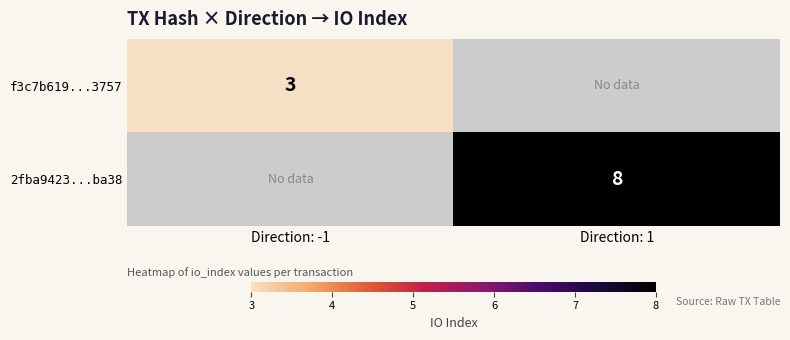

The 2fba9423...ba38 series shows 3 at Direction: 1. True or false?

False